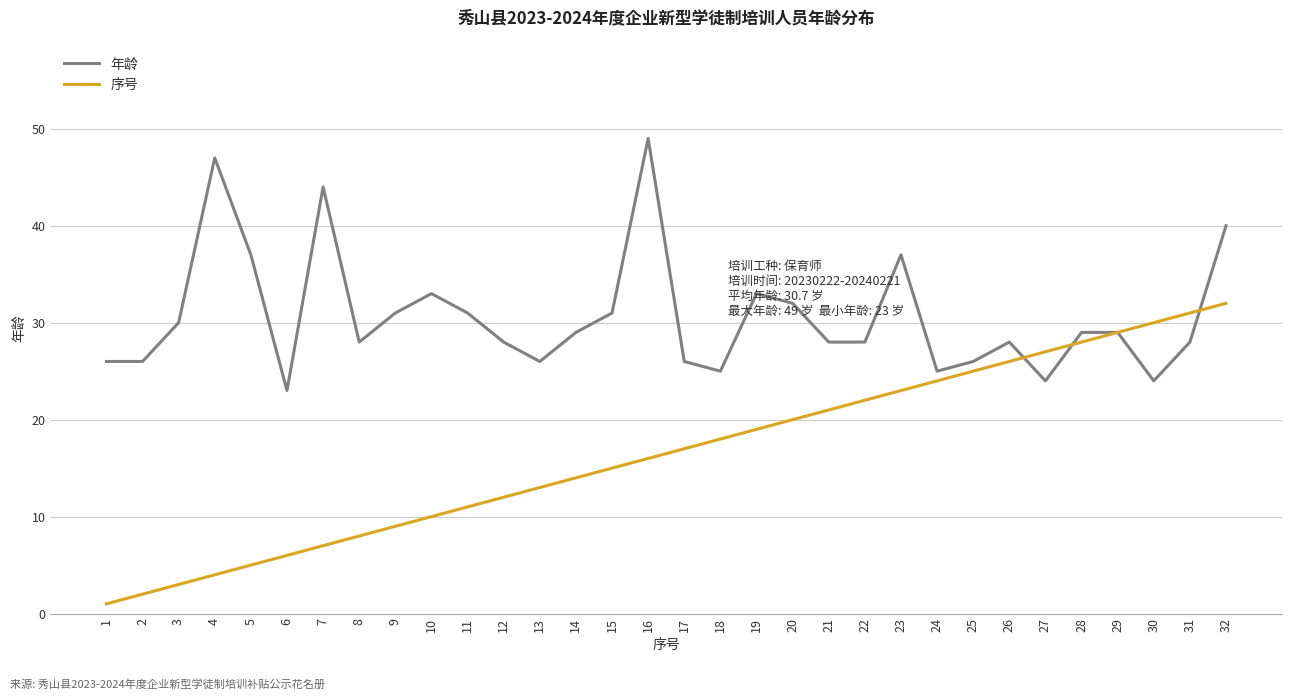

How many lines are shown in the chart?

2